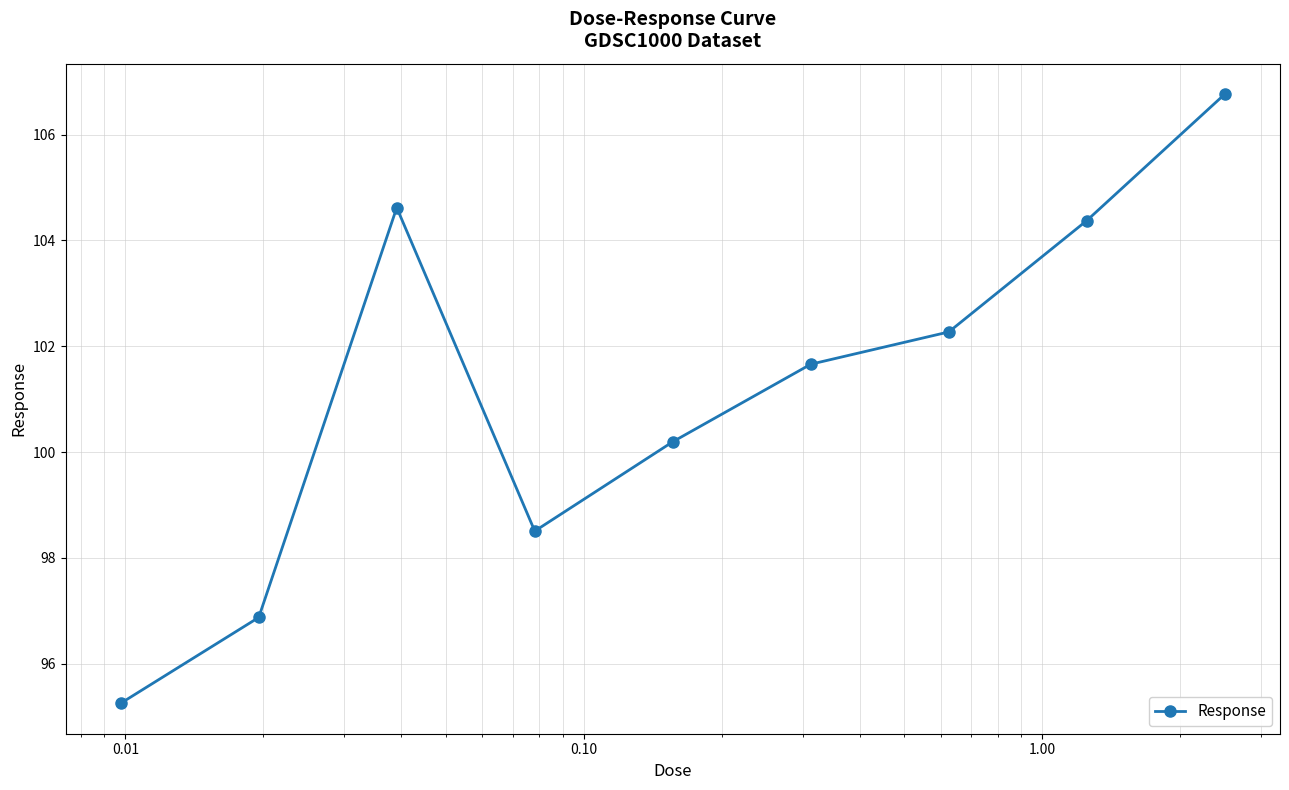

What is the sum of all values?

910.5